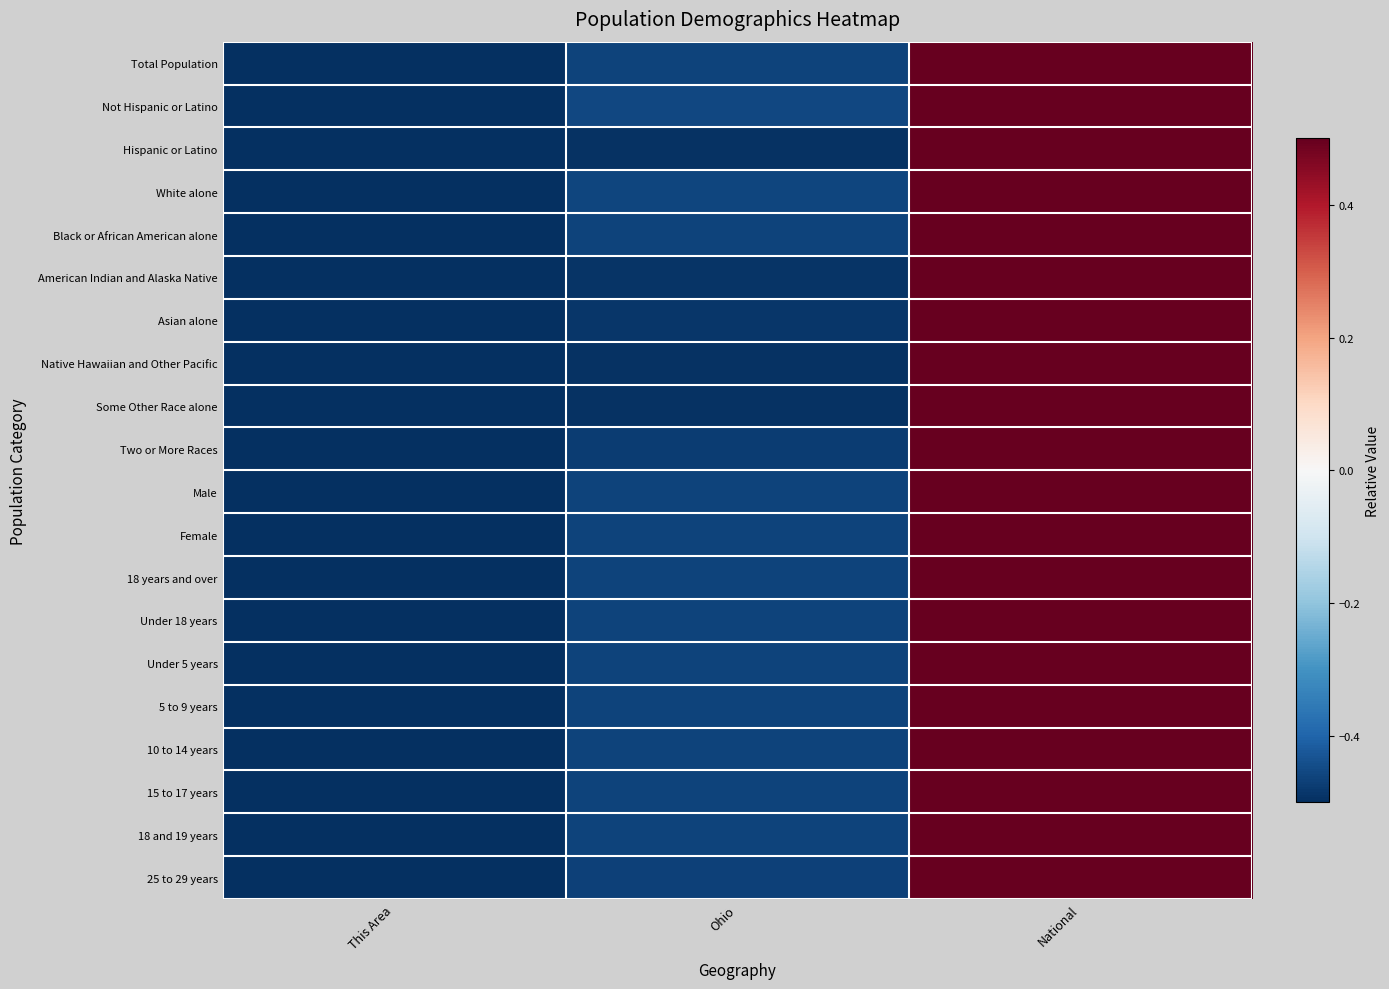

What is the total value across all series at This Area?

-10.0